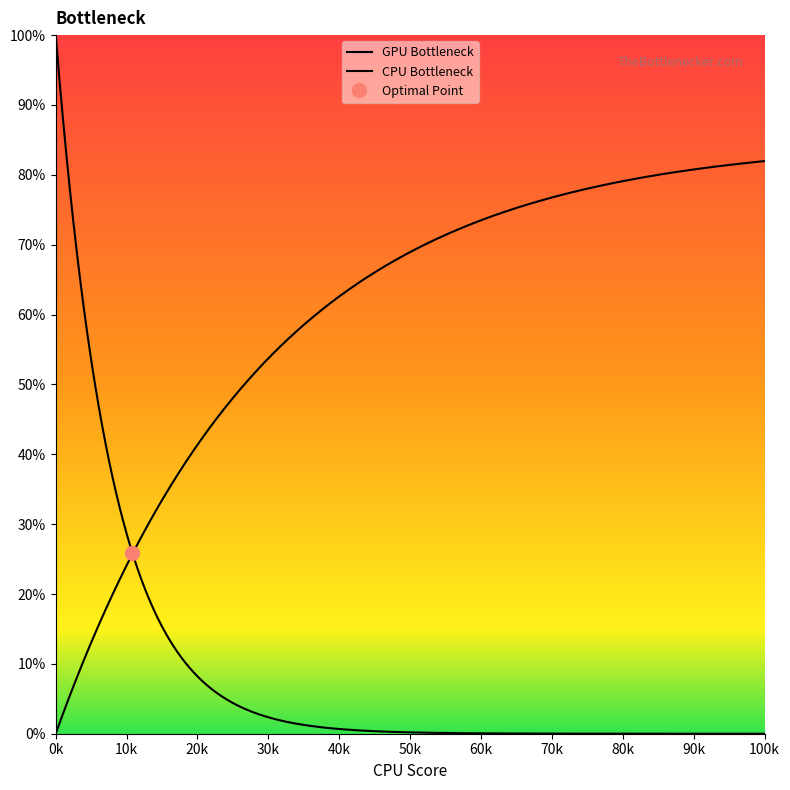

How many data points does each series have?

40